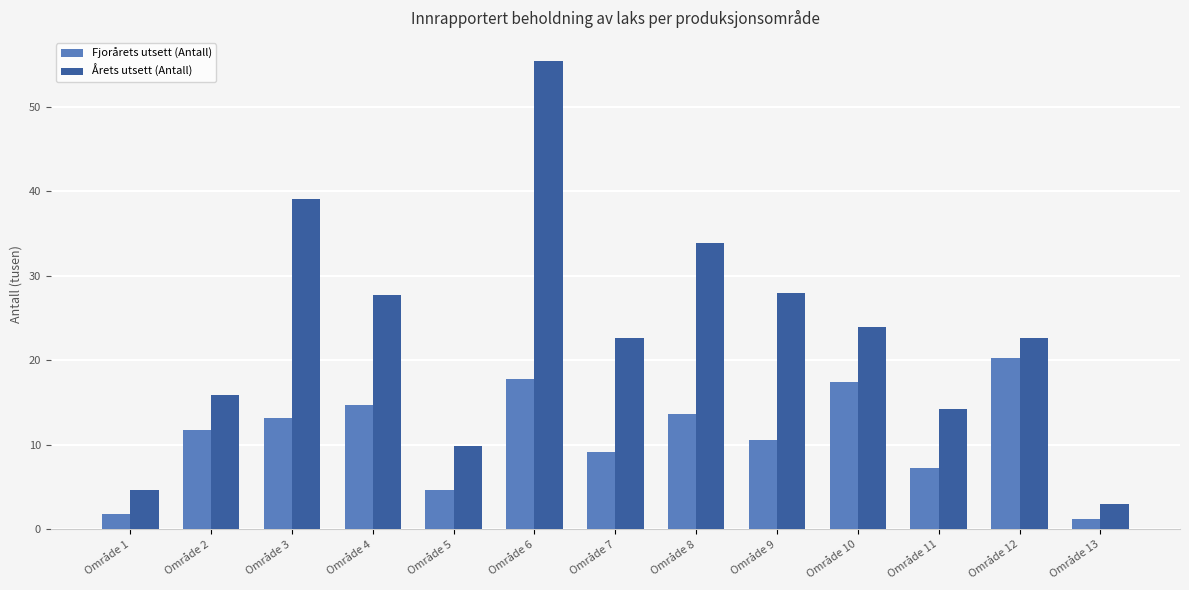

The Fjorårets utsett (Antall) series shows 11.7 at Område 2. True or false?

True